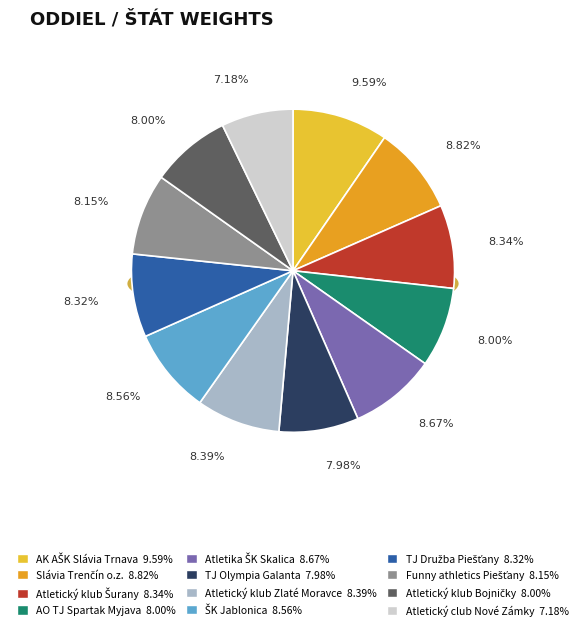

Rank the categories by value from lowest to highest.

Atletický club Nové Zámky, TJ Olympia Galanta, AO TJ Spartak Myjava, Atletický klub Bojničky, Funny athletics Piešťany, TJ Družba Piešťany, Atletický klub Šurany, Atletický klub Zlaté Moravce, ŠK Jablonica, Atletika ŠK Skalica, Slávia Trenčín o.z., AK AŠK Slávia Trnava